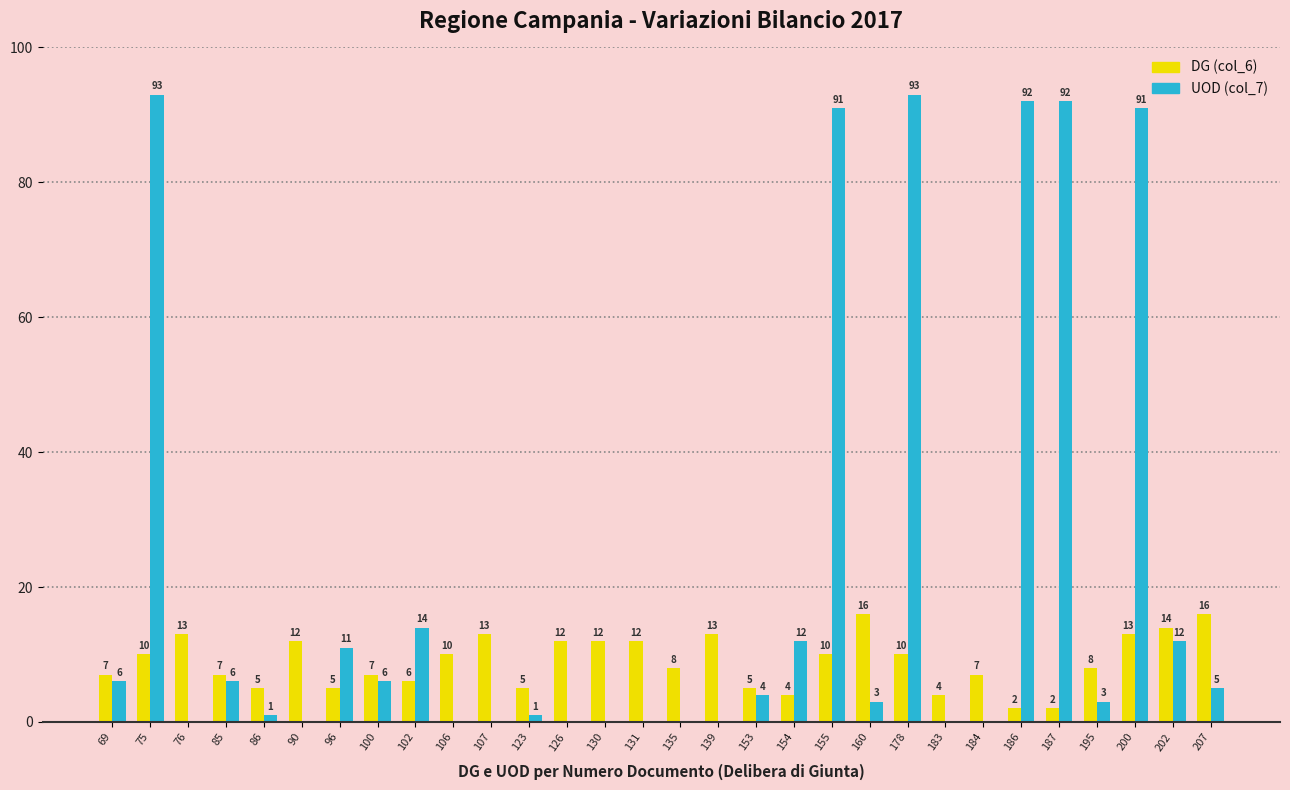

Which series has the widest spread of values?

UOD (col_7)